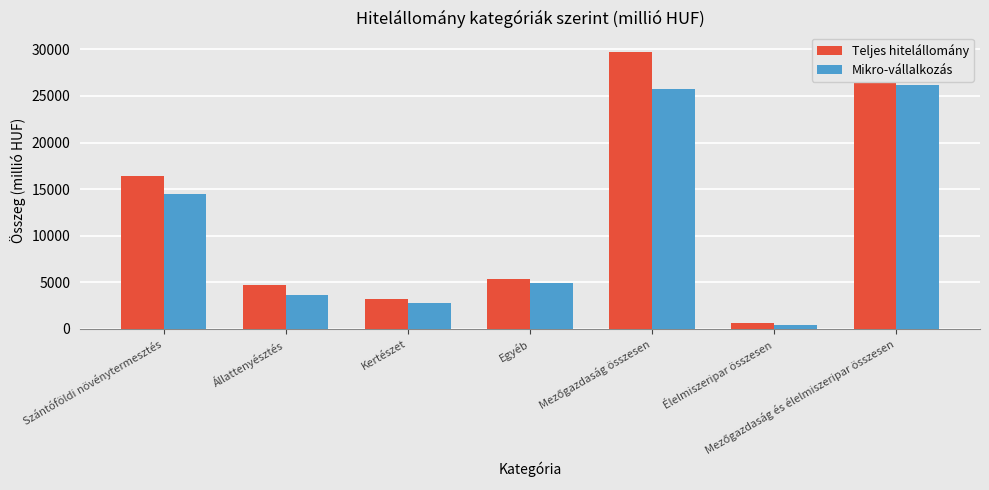

Which has a higher value, Szántóföldi növénytermesztés or Mezőgazdaság összesen?

Mezőgazdaság összesen